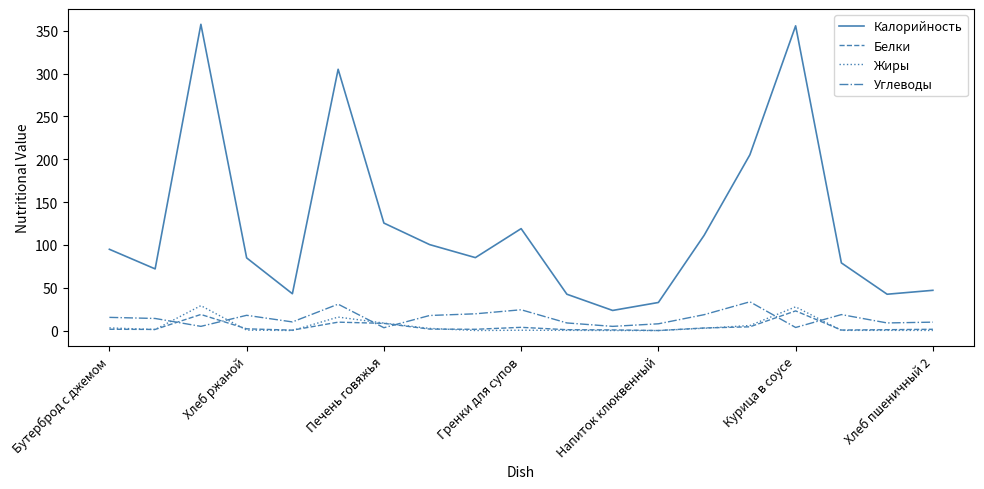

Which series has the largest range (max minus min)?

Калорийность